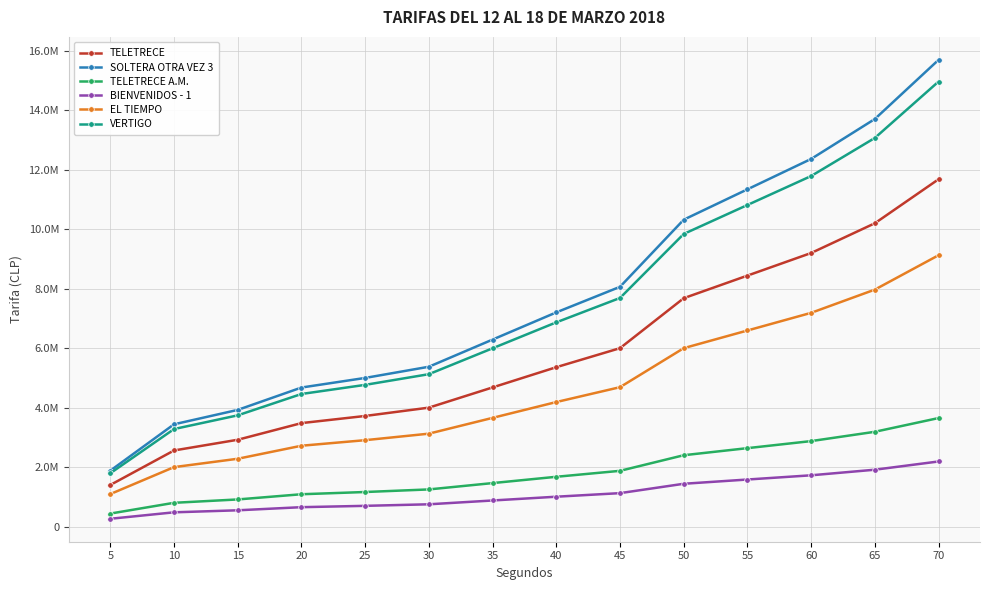

What is the minimum value shown in the chart?

263000